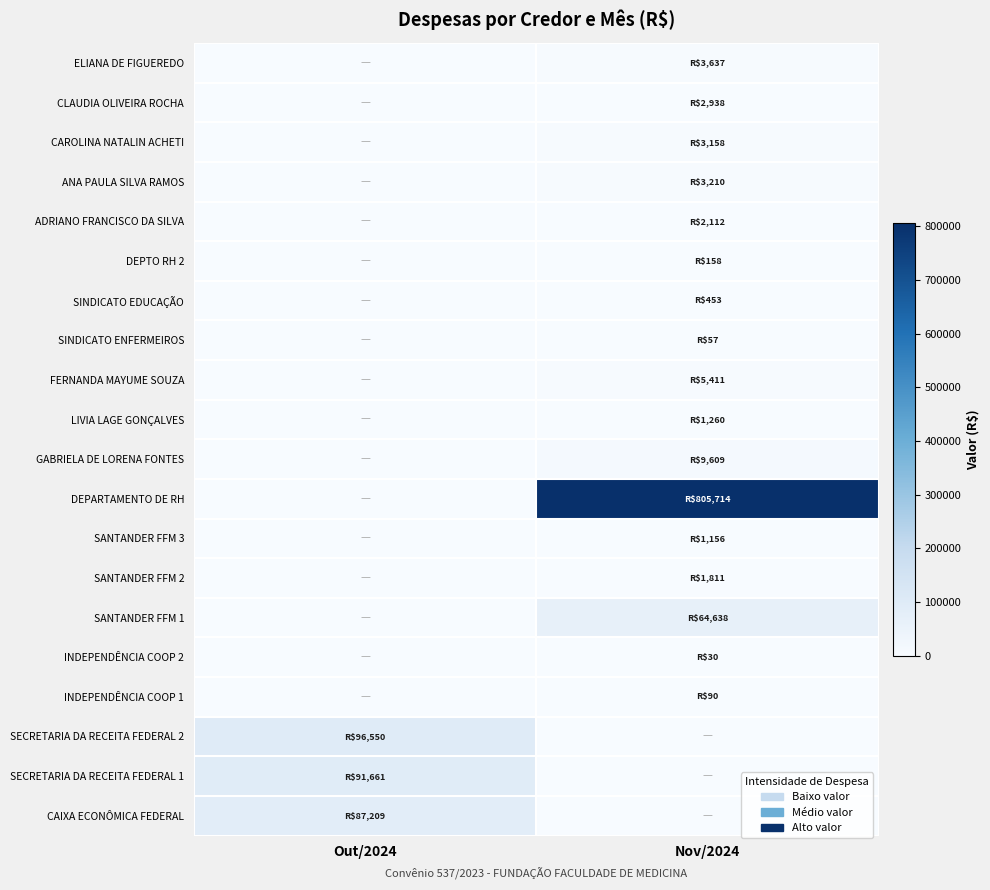

Rank the series by their maximum value, from highest to lowest.

DEPARTAMENTO DE RH, SECRETARIA DA RECEITA FEDERAL 2, SECRETARIA DA RECEITA FEDERAL 1, CAIXA ECONÔMICA FEDERAL, SANTANDER FFM 1, GABRIELA DE LORENA FONTES, FERNANDA MAYUME SOUZA, ELIANA DE FIGUEREDO, ANA PAULA SILVA RAMOS, CAROLINA NATALIN ACHETI, CLAUDIA OLIVEIRA ROCHA, ADRIANO FRANCISCO DA SILVA, SANTANDER FFM 2, LIVIA LAGE GONÇALVES, SANTANDER FFM 3, SINDICATO EDUCAÇÃO, DEPTO RH 2, INDEPENDÊNCIA COOP 1, SINDICATO ENFERMEIROS, INDEPENDÊNCIA COOP 2